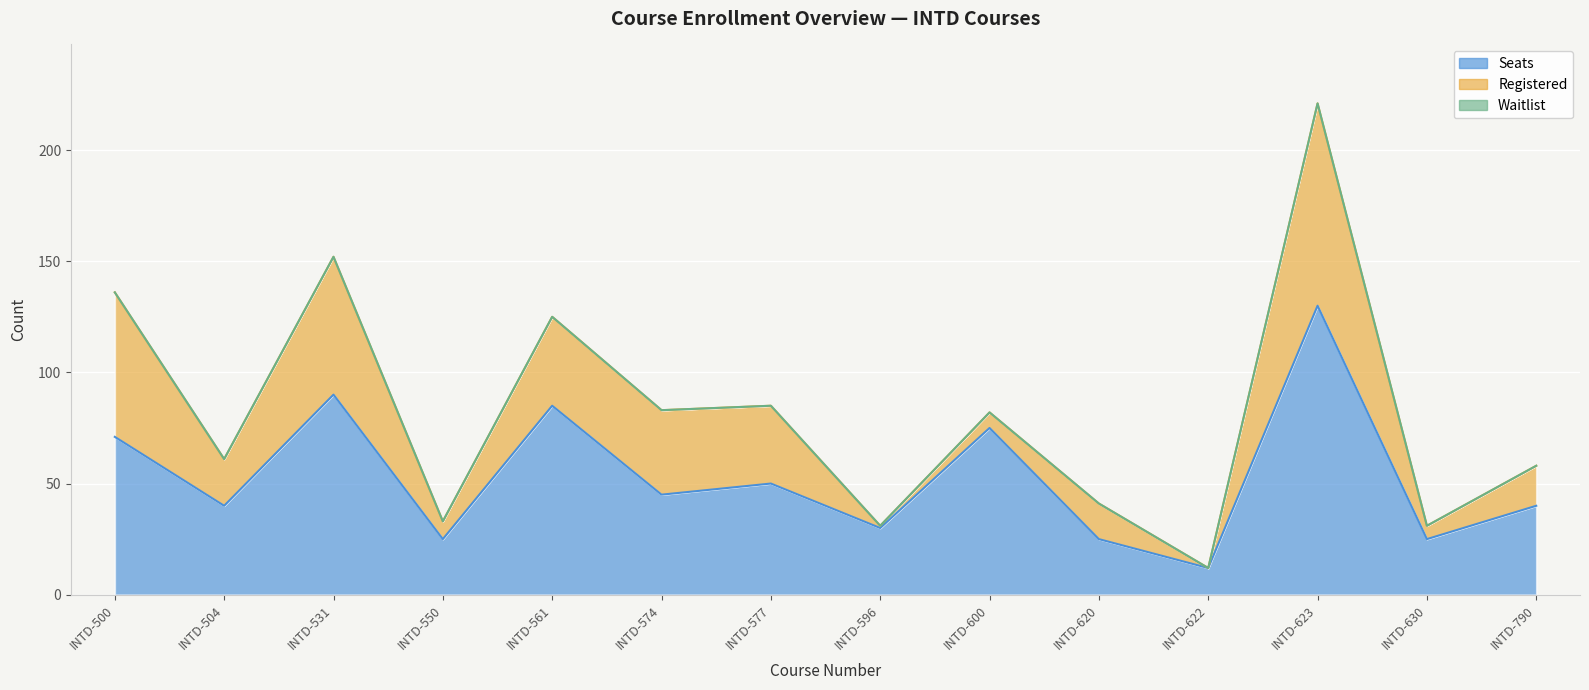

Is it true that Seats equals 90 at INTD-531?

True